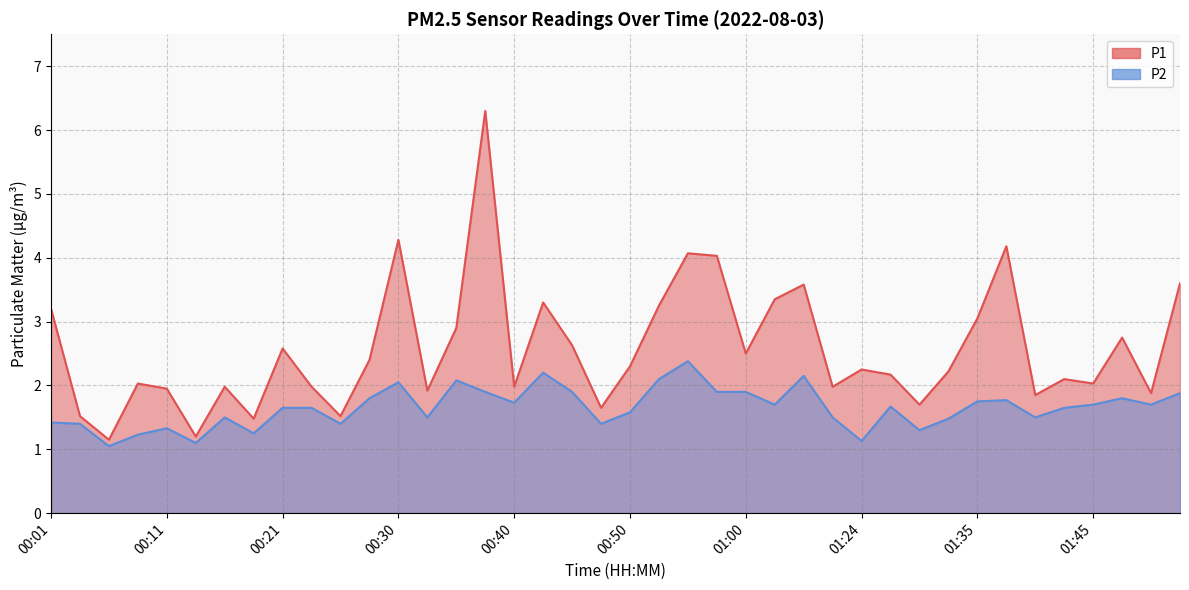

Rank the series by their average value, from highest to lowest.

P1, P2